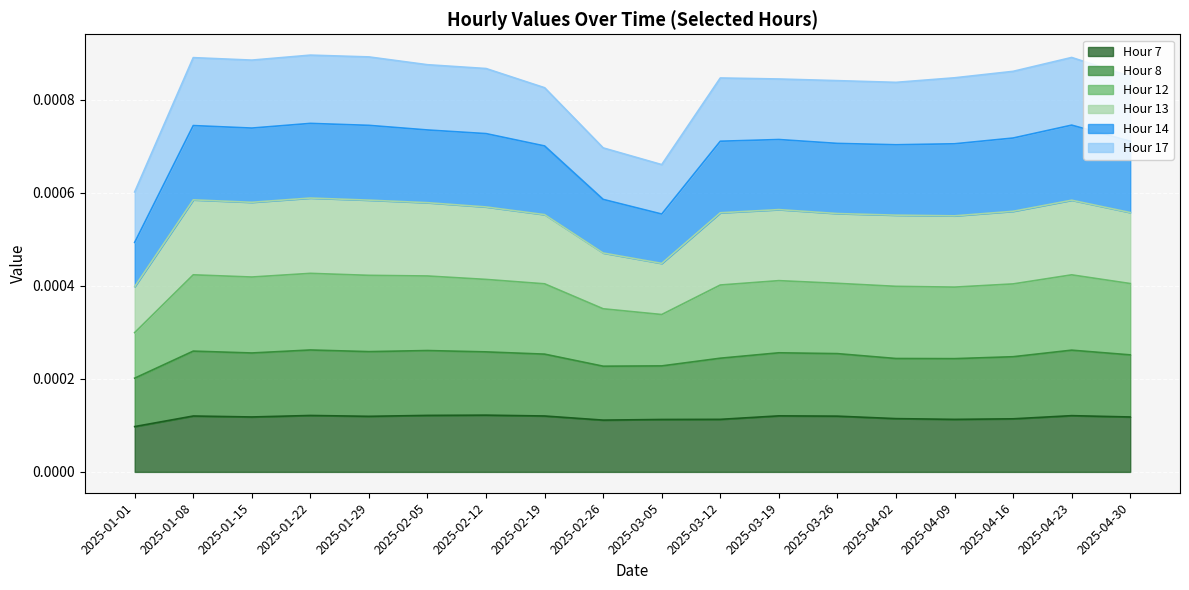

Which series has the largest total across all categories?

Hour 13